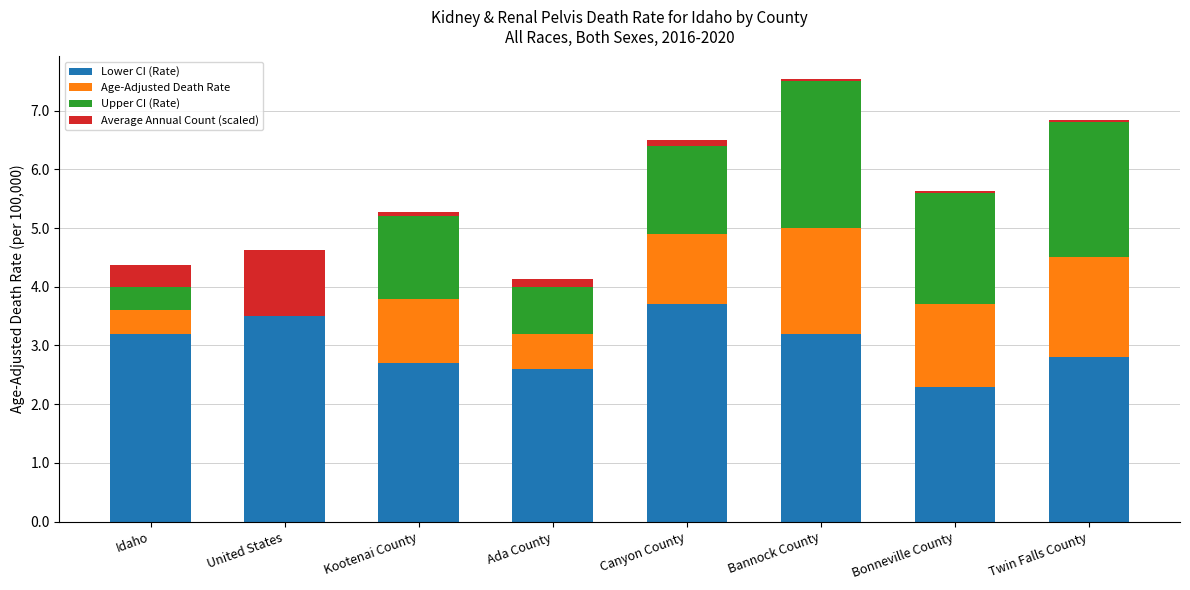

How many data points in Lower CI (Rate) are above 3?

4